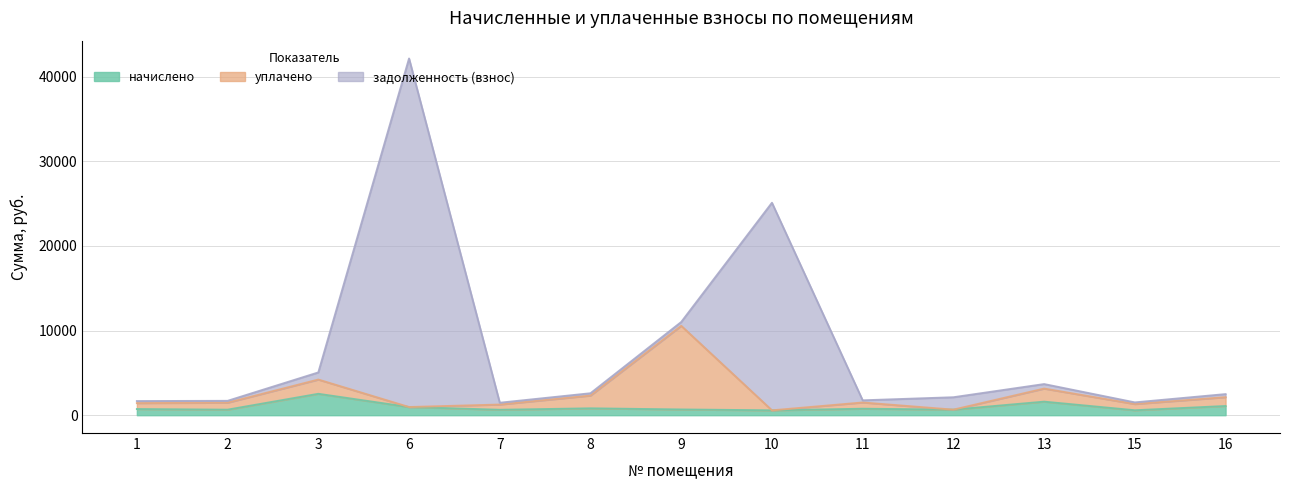

What is the lowest value of the начислено series?

573.4